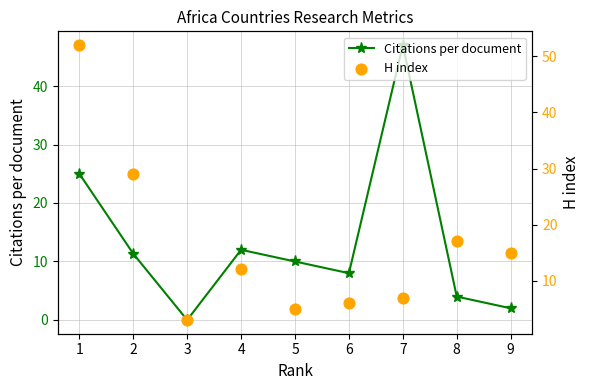

Which series has the widest spread of Y values?

H index